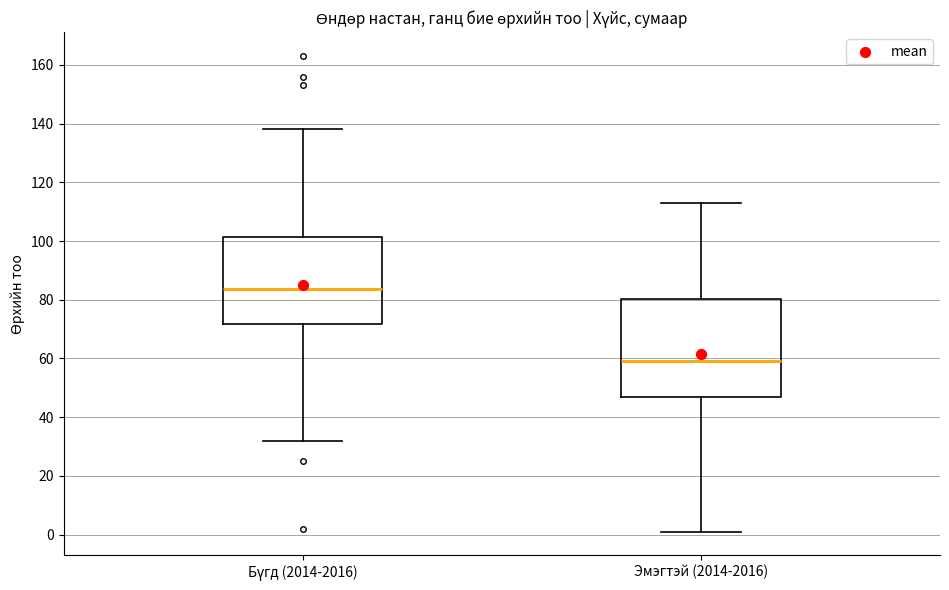

Reading left to right, transcribe this box plot: for each box, give where its median line is, the range the box spans, and where its two whiskers end, as read against the y-axis. The values are not printed on the chart, so give them approximately, as read against the axis.

Бүгд (2014-2016): median 84, box 72 to 102, whiskers 32 to 138
Эмэгтэй (2014-2016): median 60, box 48 to 80, whiskers 2 to 114